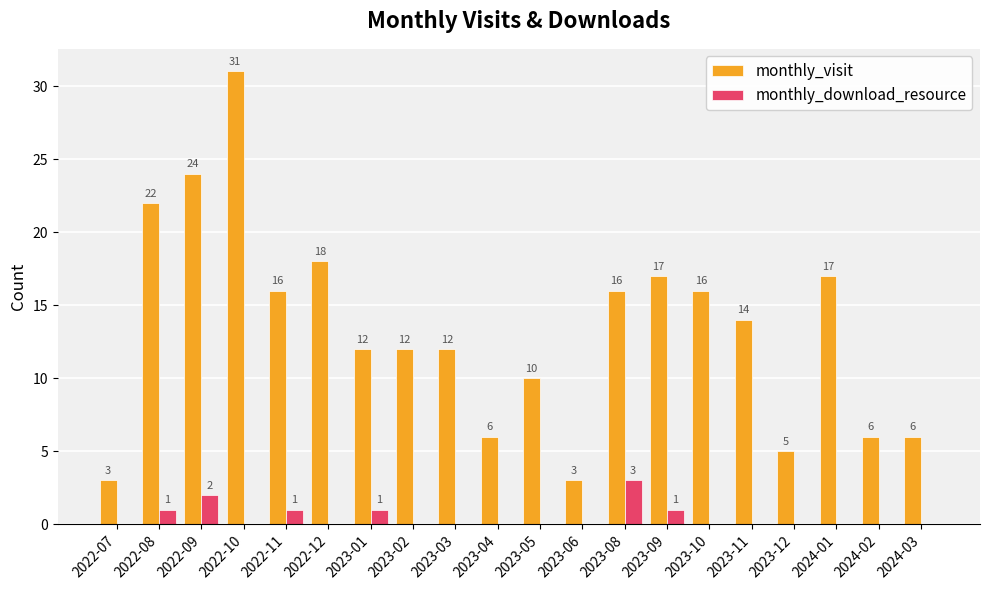

Between 2022-11 and 2023-05, which series saw the biggest shift?

monthly_visit